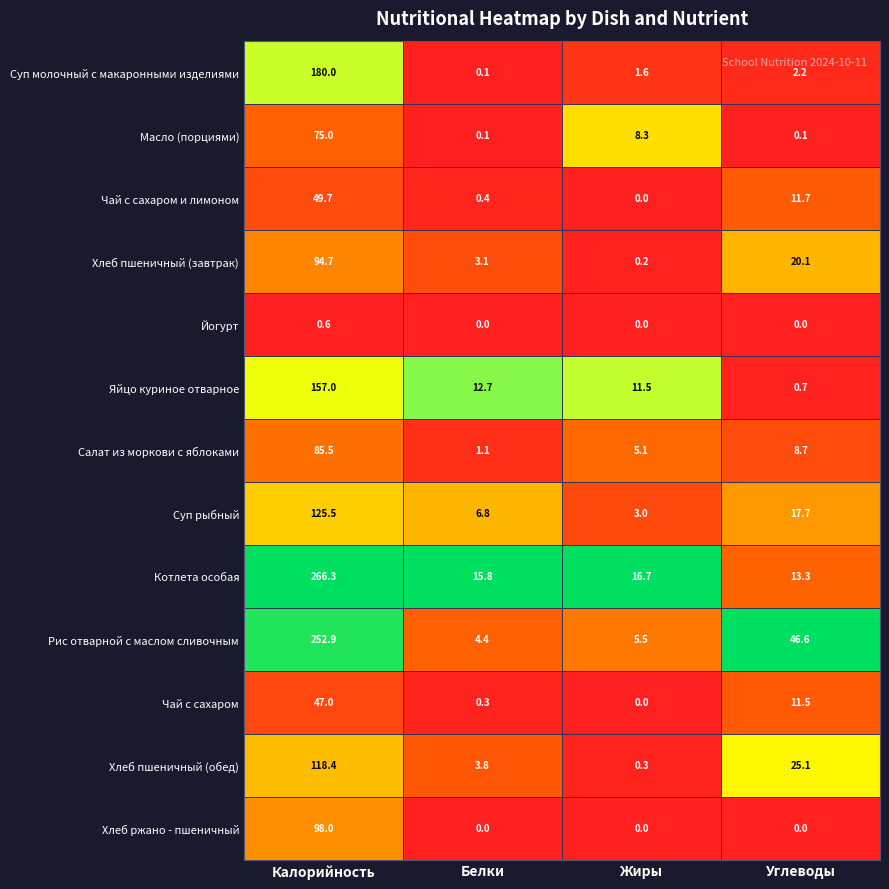

List the labels in order of Чай с сахаром и лимоном value, largest first.

Калорийность, Углеводы, Белки, Жиры